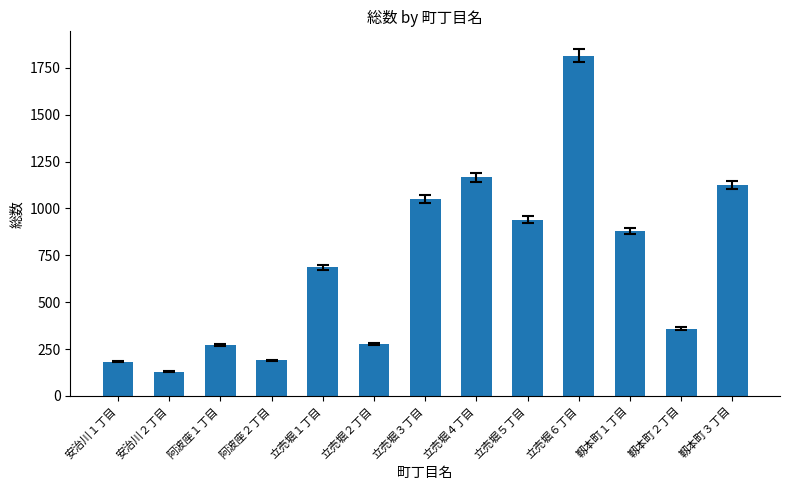

What is the difference between the values at 立売堀６丁目 and 靱本町２丁目?

1456